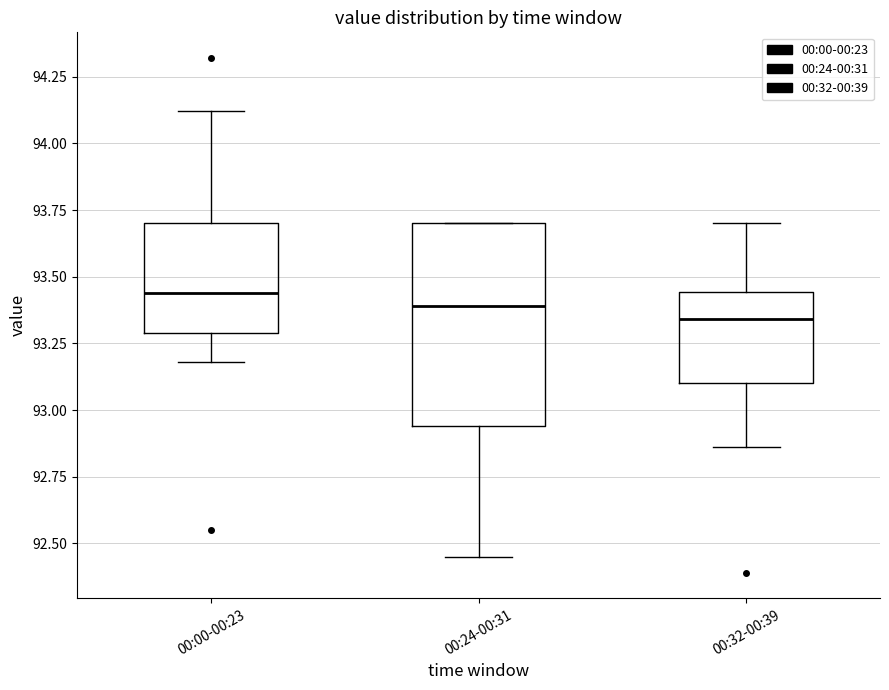

Where does the median line of the box for 00:32-00:39 sit on the y-axis? The values are not printed on the chart, so give them approximately, as read against the axis.

93.35